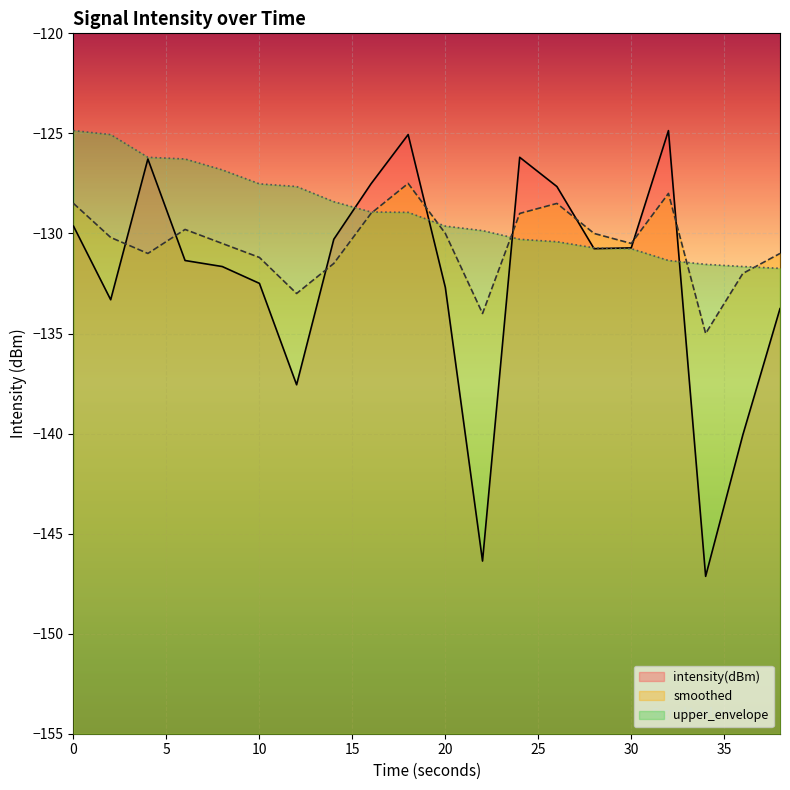

At 24, list the series in order from largest to smallest.

intensity(dBm), smoothed, upper_envelope